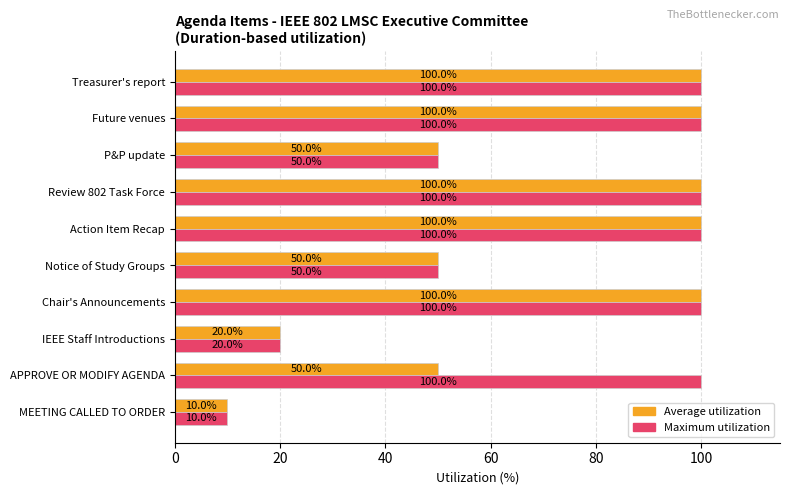

Which label corresponds to the smallest value in the chart?

MEETING CALLED TO ORDER